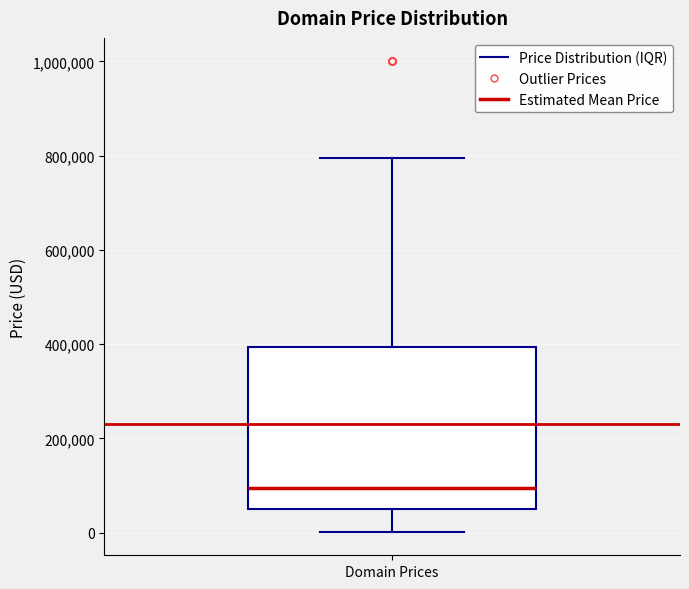

Read this box plot against the y-axis: the position of the median line, the range covered by the box, and the ends of both whiskers. The values are not printed on the chart, so give them approximately, as read against the axis.

median 100000, box 40000 to 400000, whiskers 0 to 800000